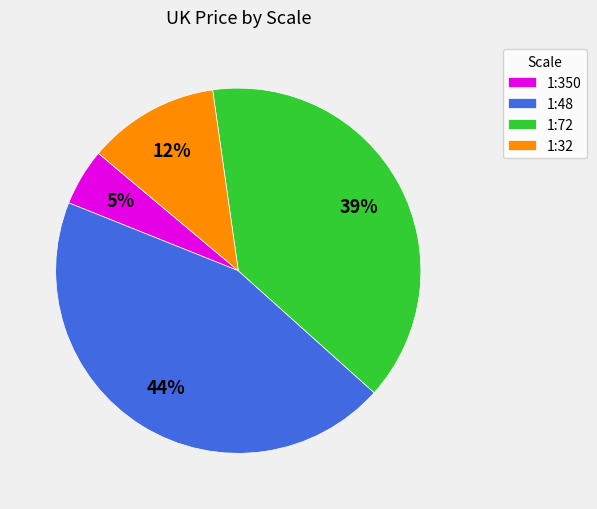

How many segments does this pie chart have?

4